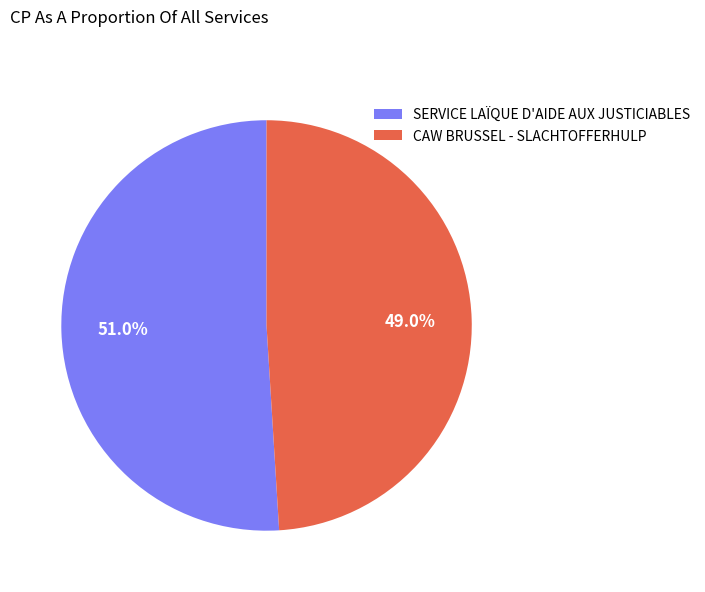

Which slice is the largest?

SERVICE LAÏQUE D'AIDE AUX JUSTICIABLES